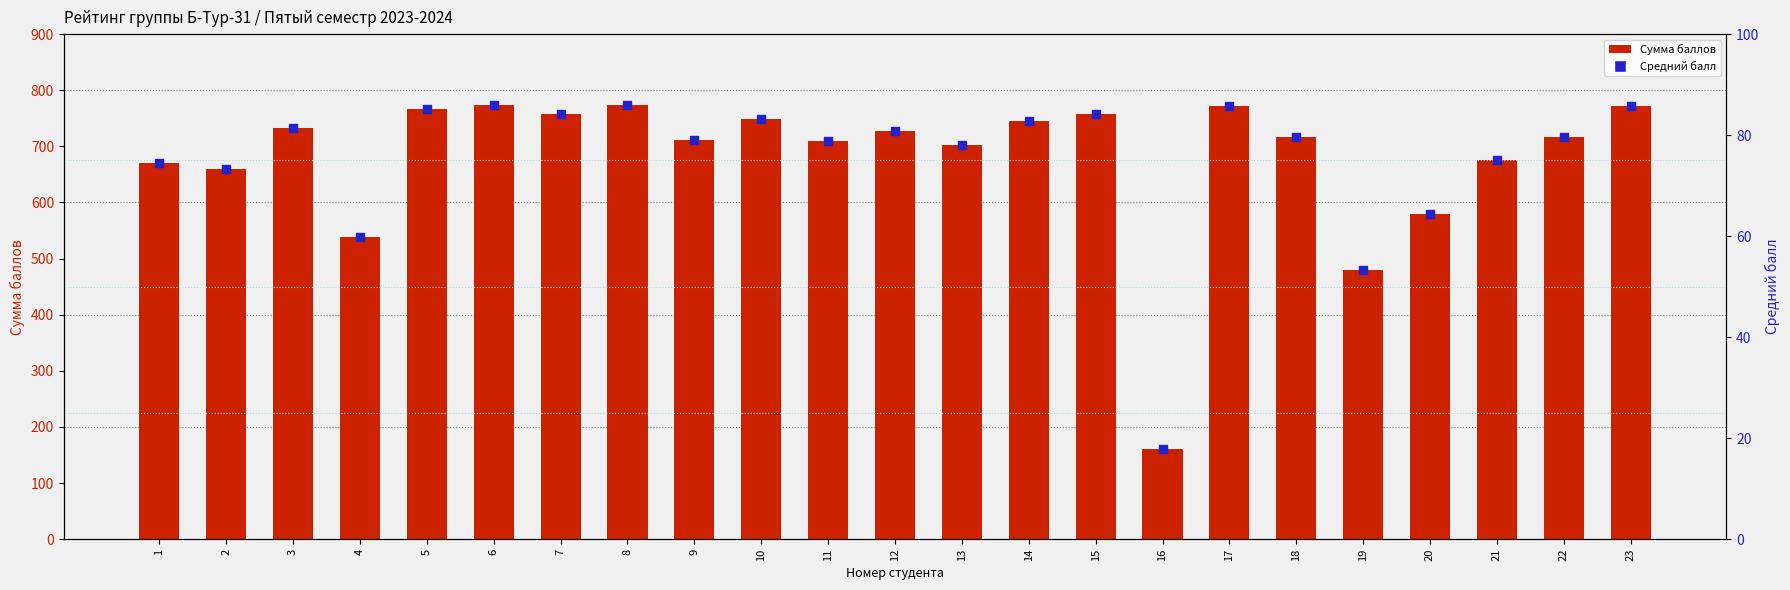

What are all the series names shown in the legend?

Сумма баллов, Средний балл